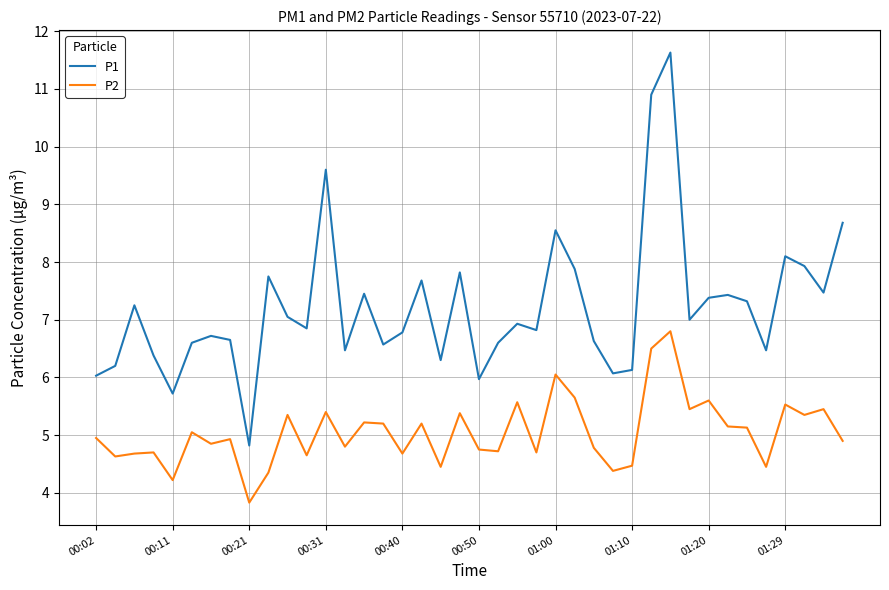

How many lines are shown in the chart?

2